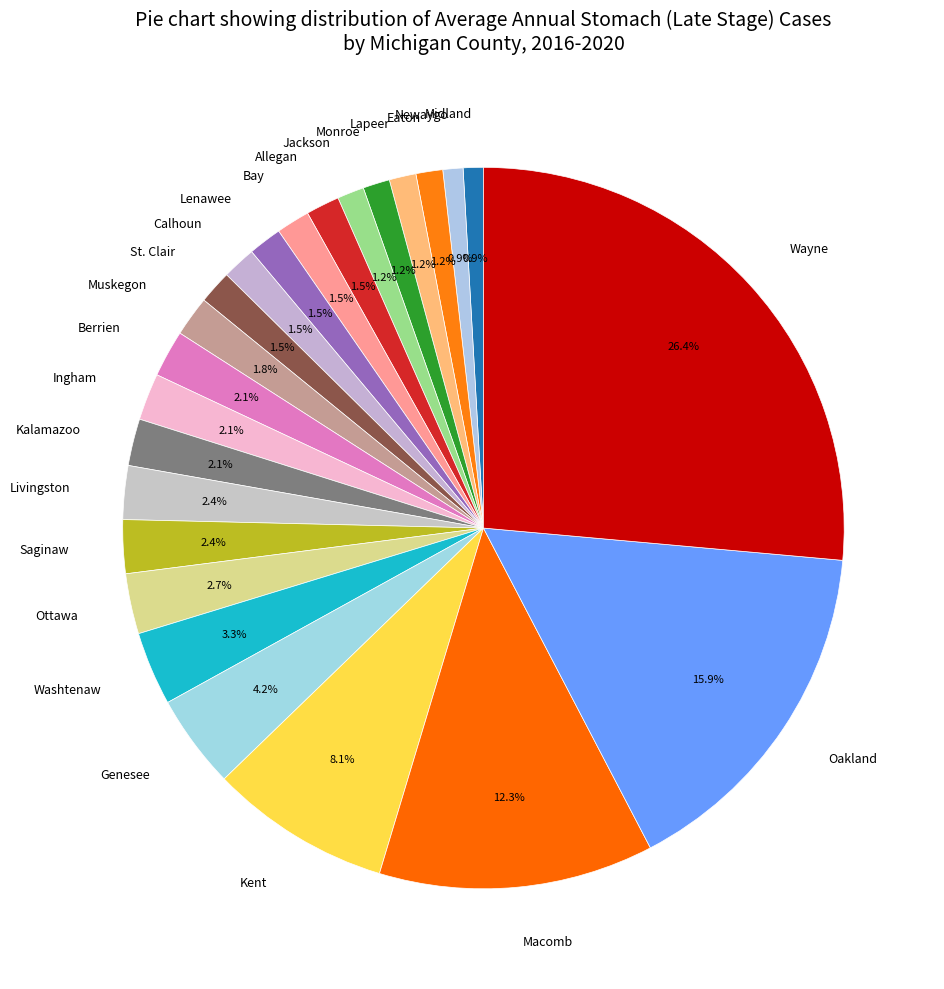

True or false: Bay accounts for 7% of the total.

False